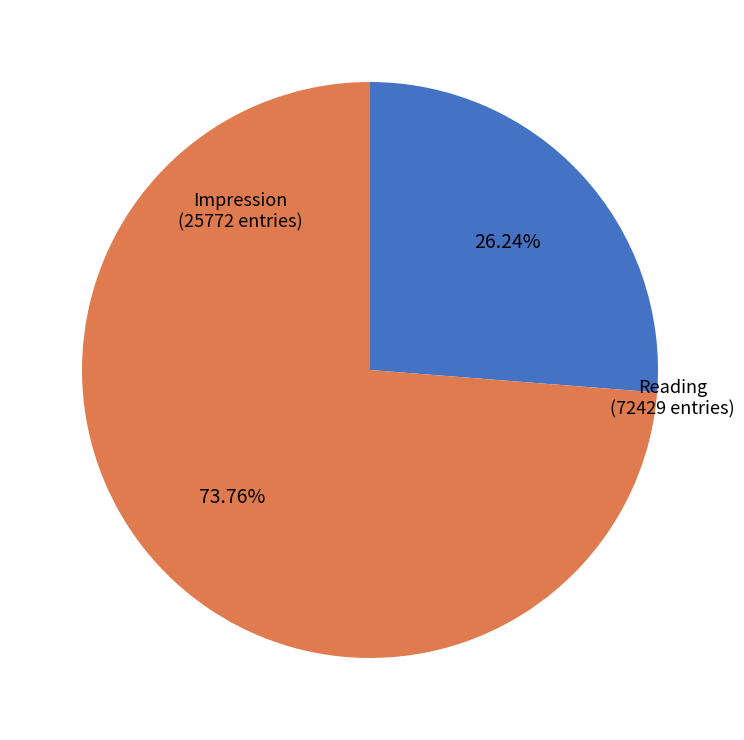

Does any single category account for the majority?

Yes